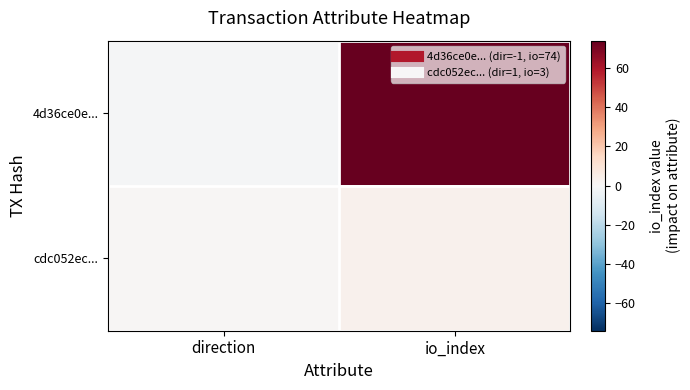

Rank the series by their average value, from lowest to highest.

cdc052ec..., 4d36ce0e...